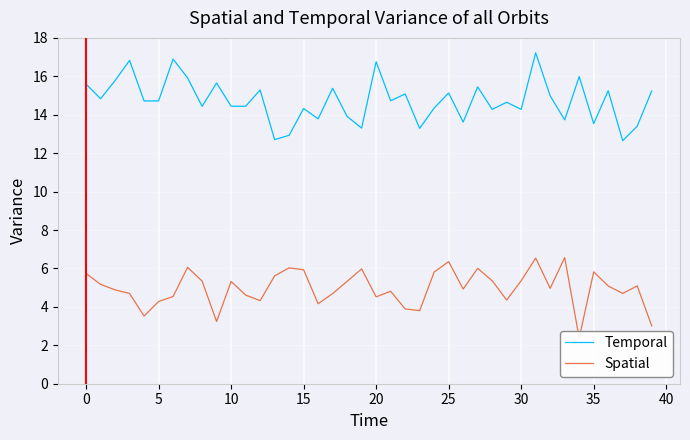

What is the minimum value for Temporal?

12.6